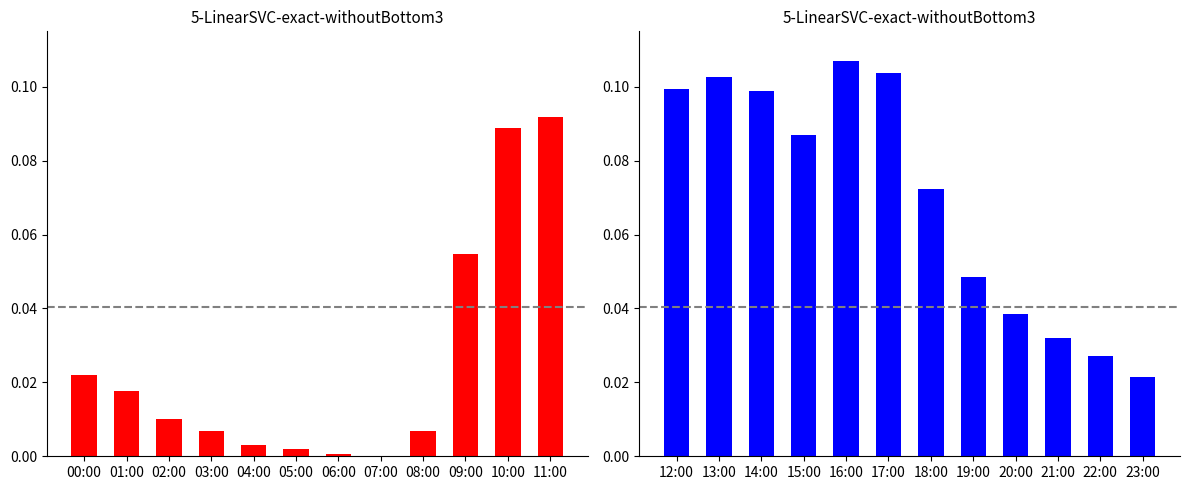

What is the sum of the temp (second half) values at 20:00 and 15:00?

0.1